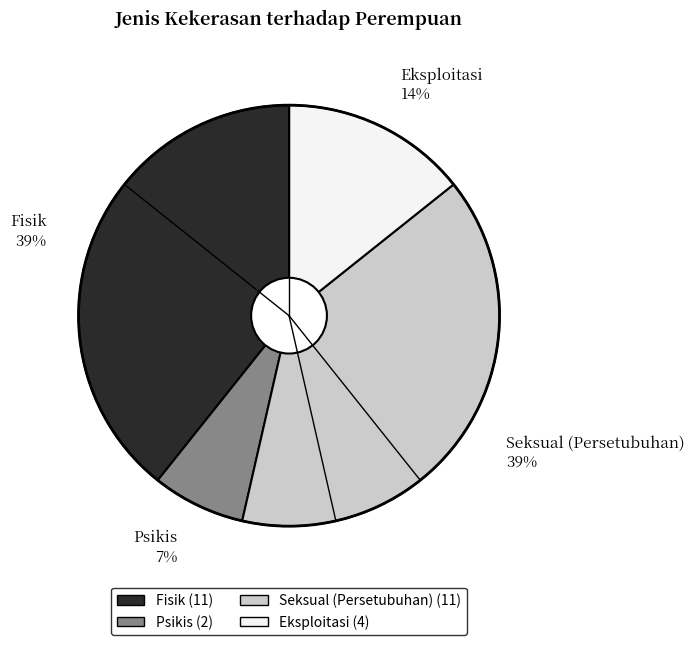

Combined, do Eksploitasi 14% and Psikis 7% account for over 50%?

No